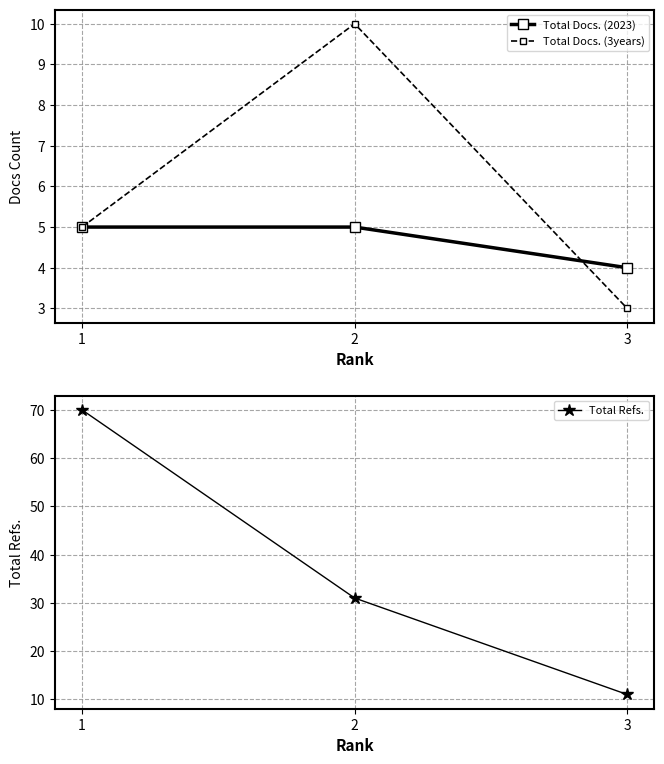

The Total Docs. (2023) series shows 4 at 3. True or false?

True